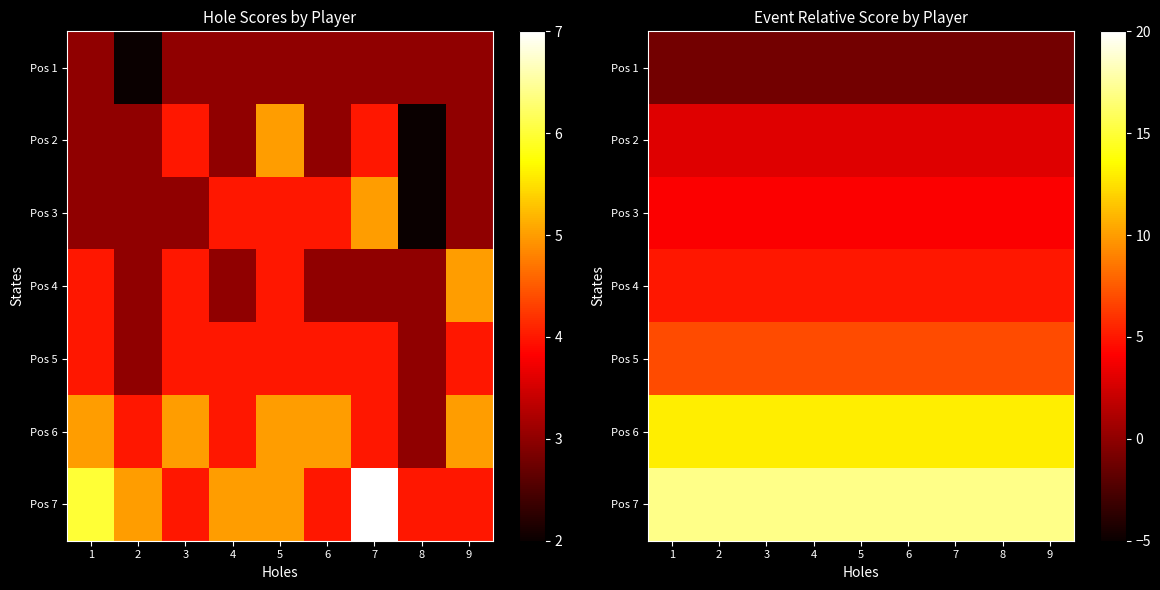

Which has a higher value, 5 or 3?

5